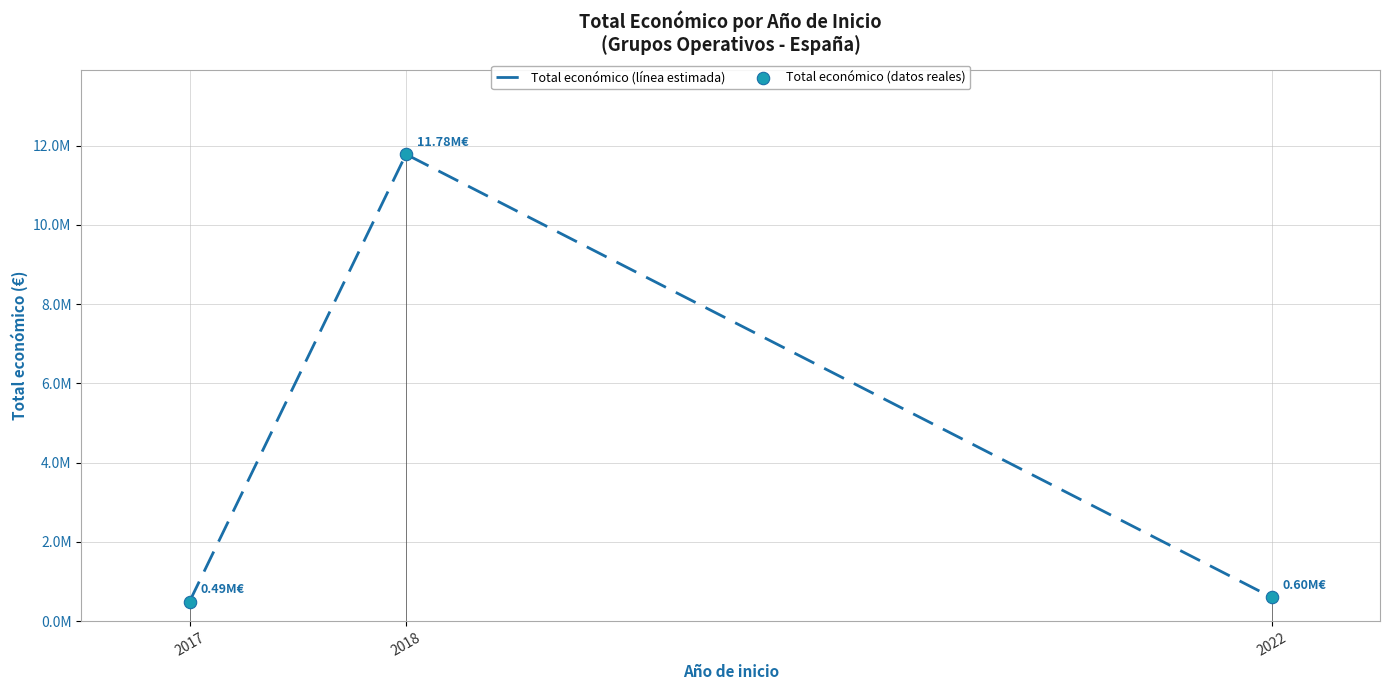

Which series contains the lowest Y value?

Total económico (línea estimada)